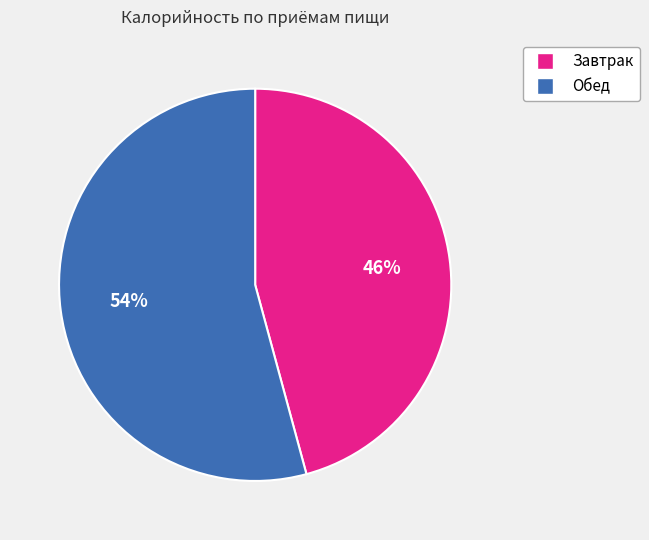

Rank the categories by value from lowest to highest.

Завтрак, Обед